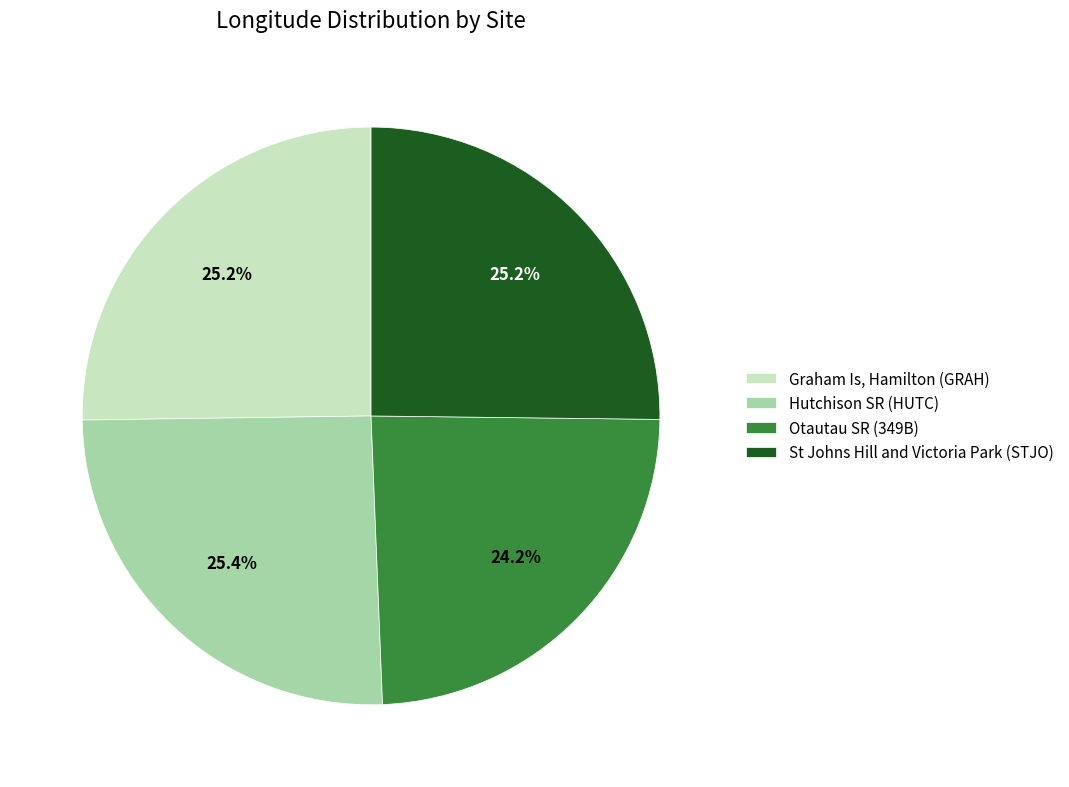

The St Johns Hill and Victoria Park (STJO) slice represents 18% of the pie. True or false?

False